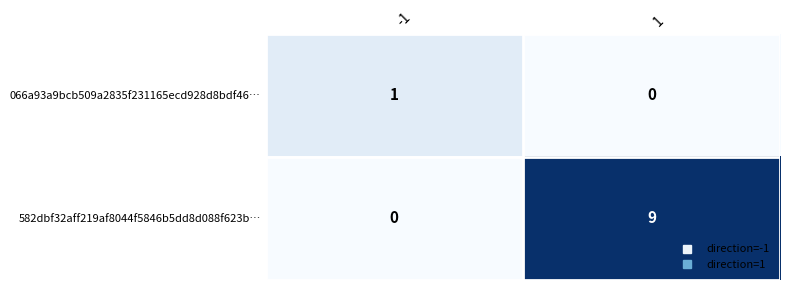

What is the difference between the maximum and minimum values in the 582dbf32aff219af8044f5846b5dd8d088f623b… series?

9